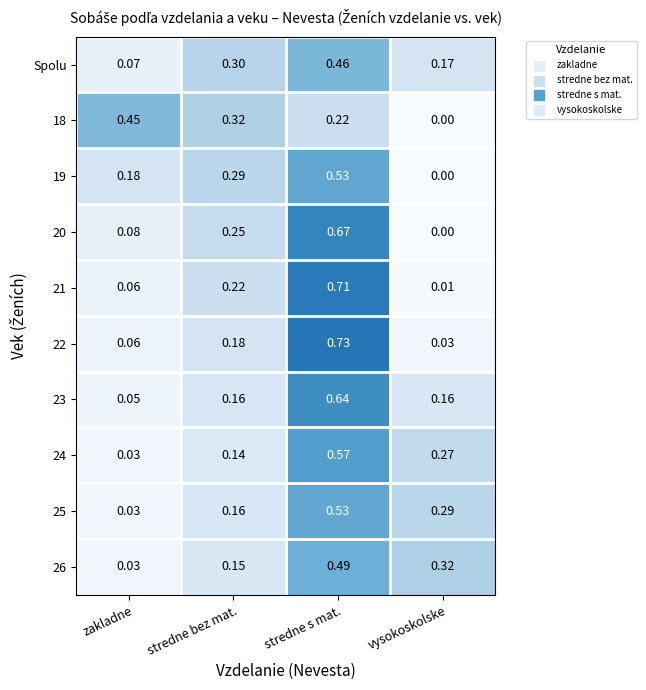

Is the value of 20 at stredne bez mat. greater than the value of Spolu at vysokoskolske?

Yes